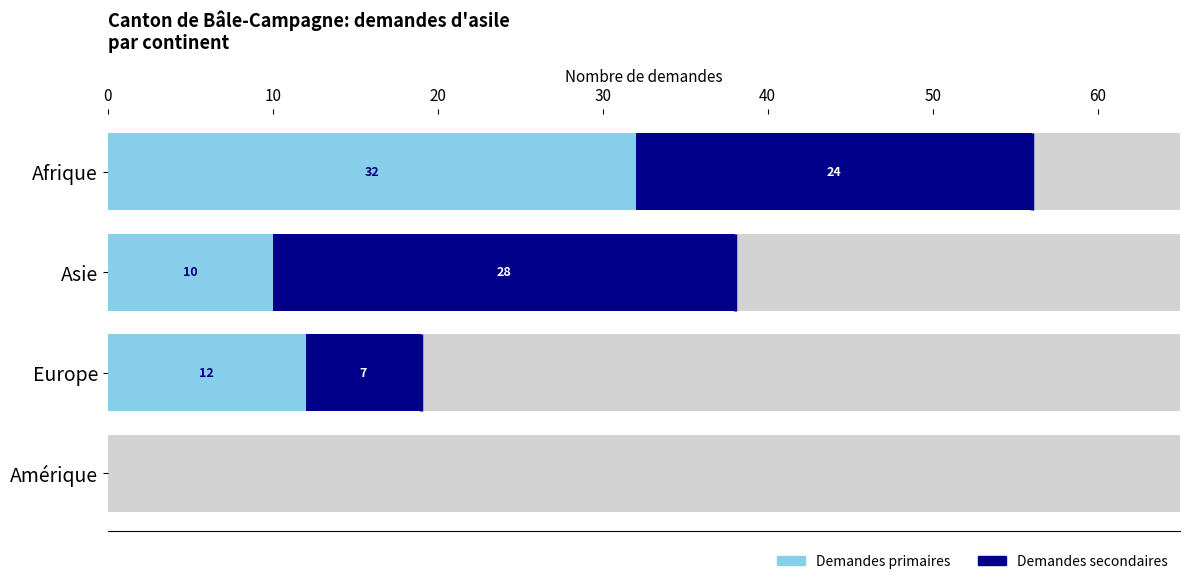

Which series has the largest total across all categories?

Demandes secondaires